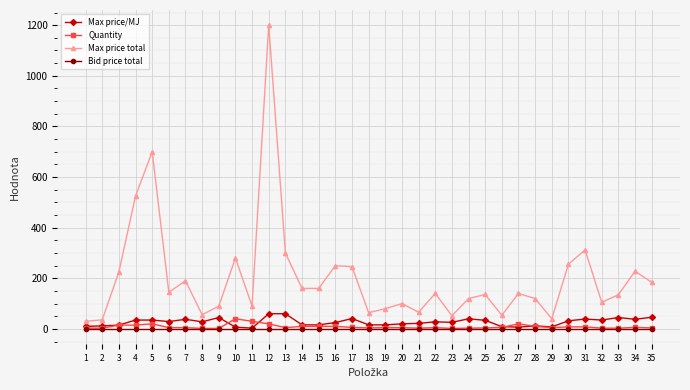

List the series in order of their peak value, lowest first.

Bid price total, Quantity, Max price/MJ, Max price total